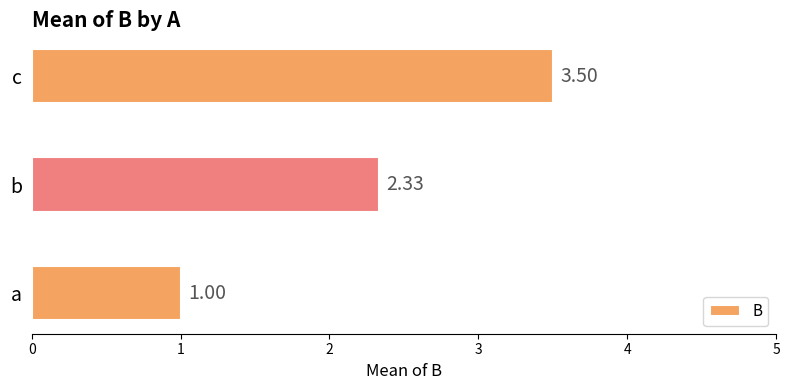

At which category does the chart reach its peak across all series?

c